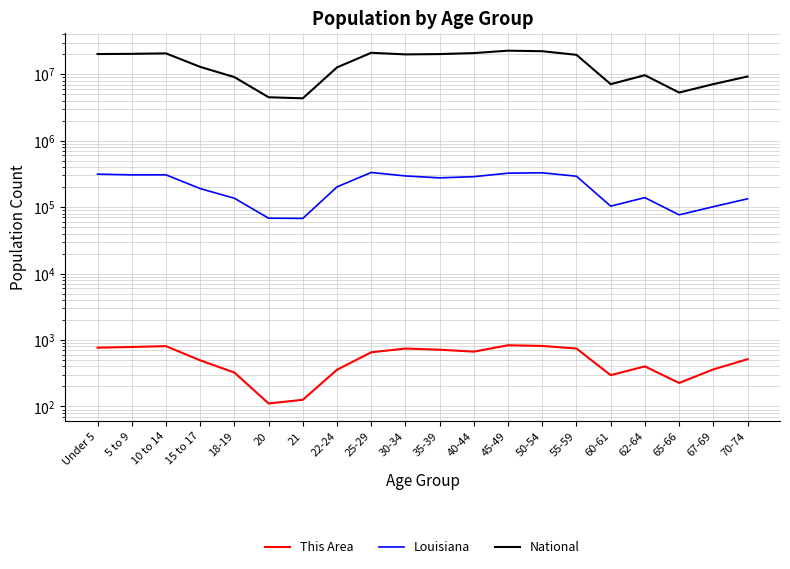

Reading left to right, extract all data points from this chart.

This Area: 767	787	809	495	324	111	126	357	654	744	715	669	835	815	745	296	401	226	361	515
Louisiana: 314260	306362	306836	190557	136222	68251	67763	202295	332925	295508	276479	288120	325046	329329	292567	103687	139308	76663	101702	133629
National: 20201362	20348657	20677194	12954254	9086089	4519129	4354294	12712576	21101849	19962099	20179642	20890964	22708591	22298125	19664805	7113727	9704197	5319902	7115361	9278166